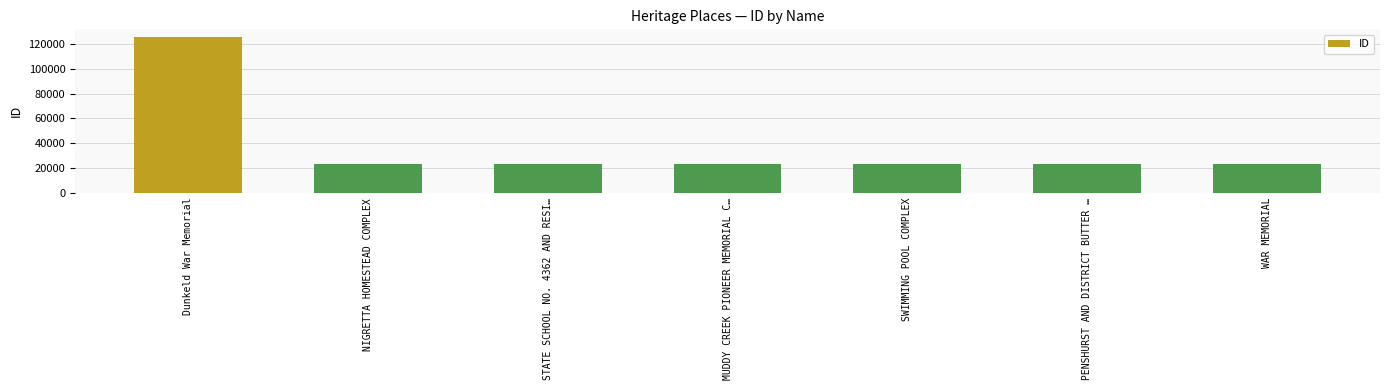

At which category does the chart reach its peak across all series?

Dunkeld War Memorial